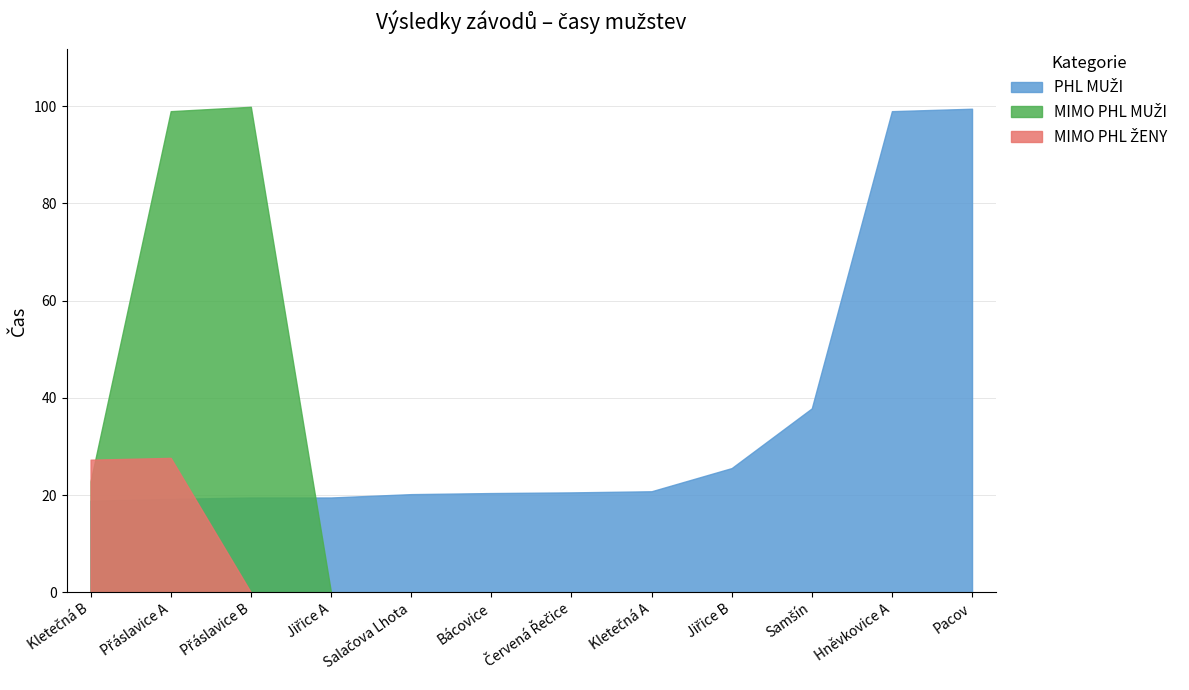

How many lines are shown in the chart?

3